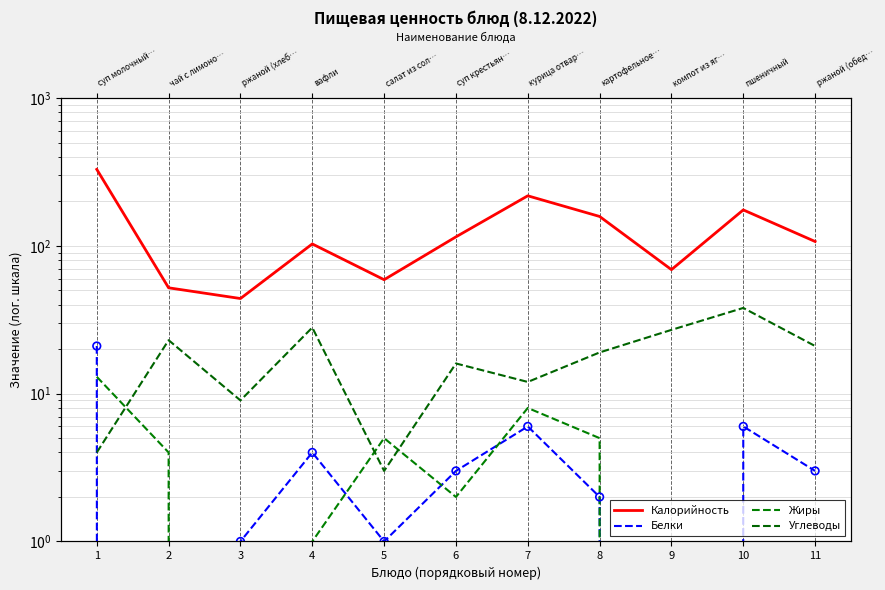

Which series has the widest spread of Y values?

Калорийность